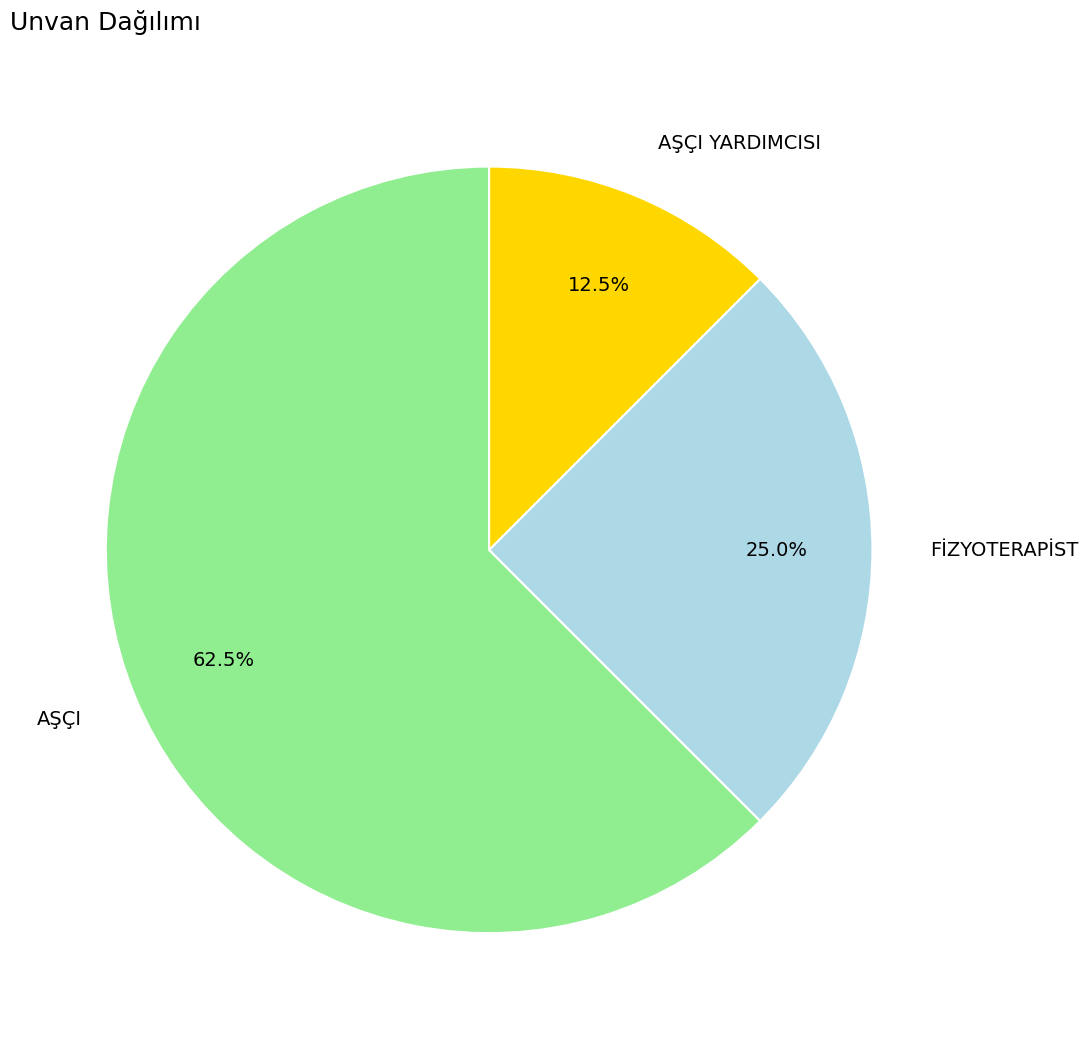

Combined, what portion of the pie is AŞÇI YARDIMCISI and AŞÇI?

75.0%